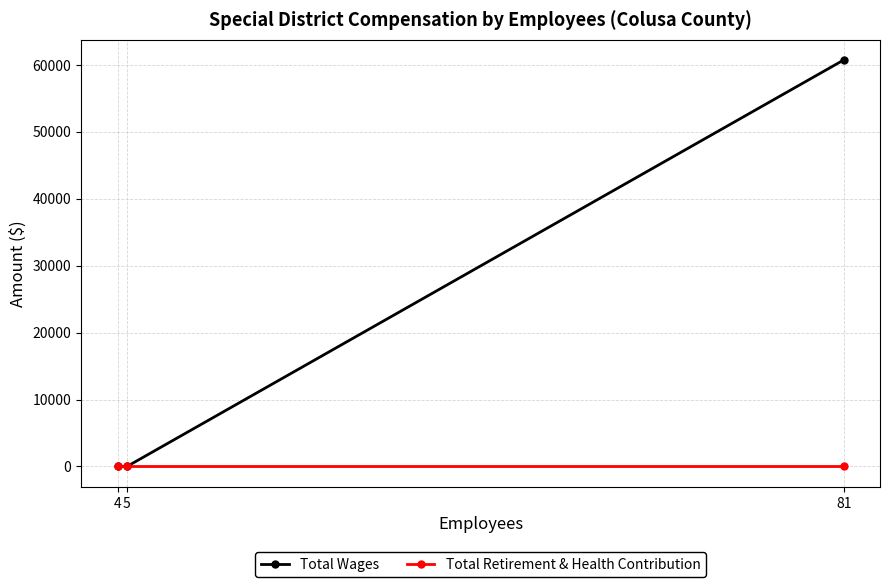

Which label corresponds to the largest value in the chart?

81